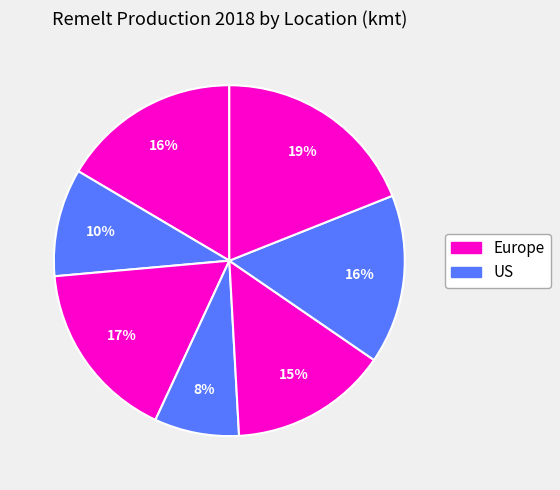

How many slices are in this pie chart?

7